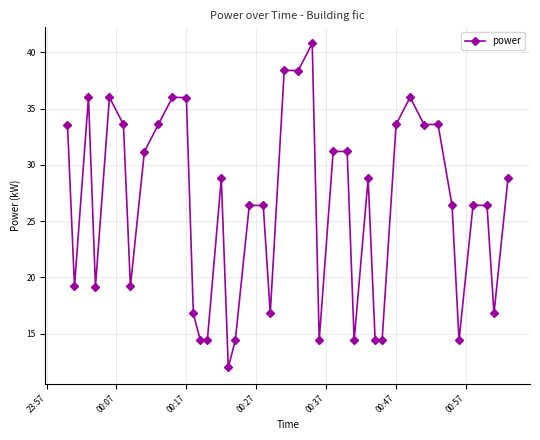

What is the minimum value shown in the chart?

12.0